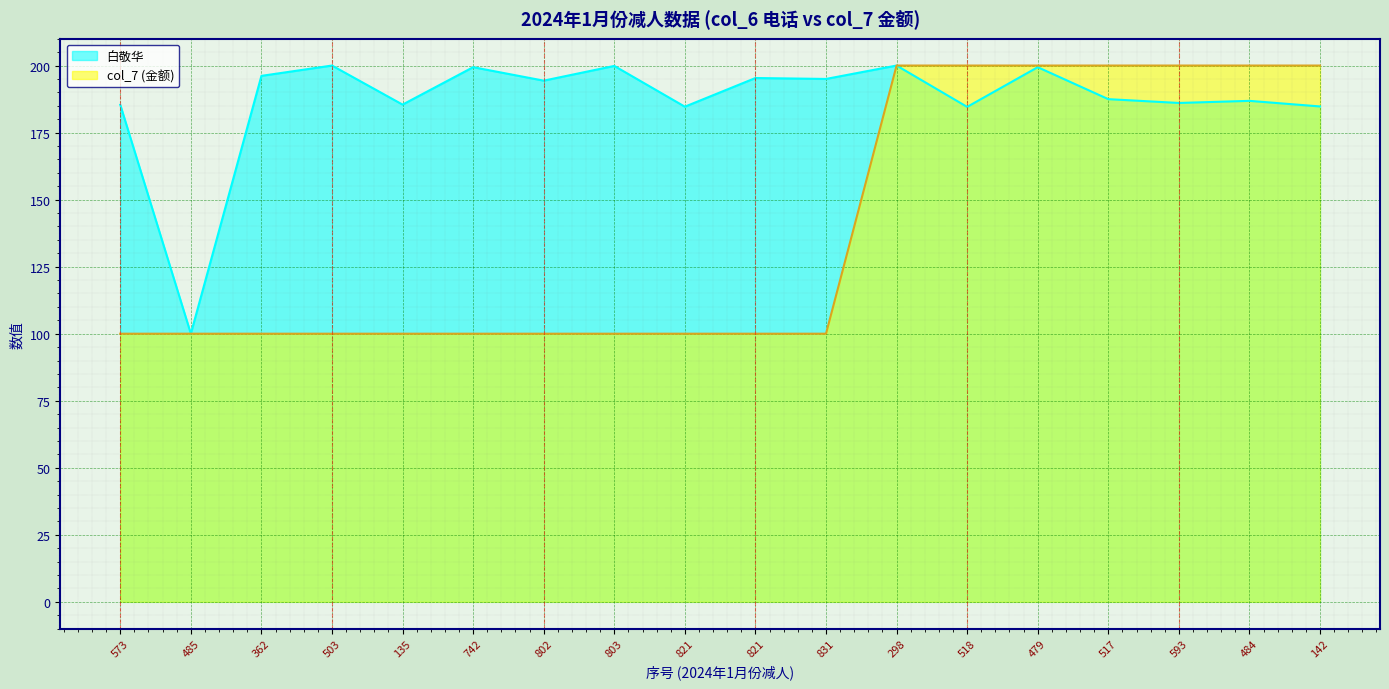

What is the lowest value of the 白敬华 series?

100.0